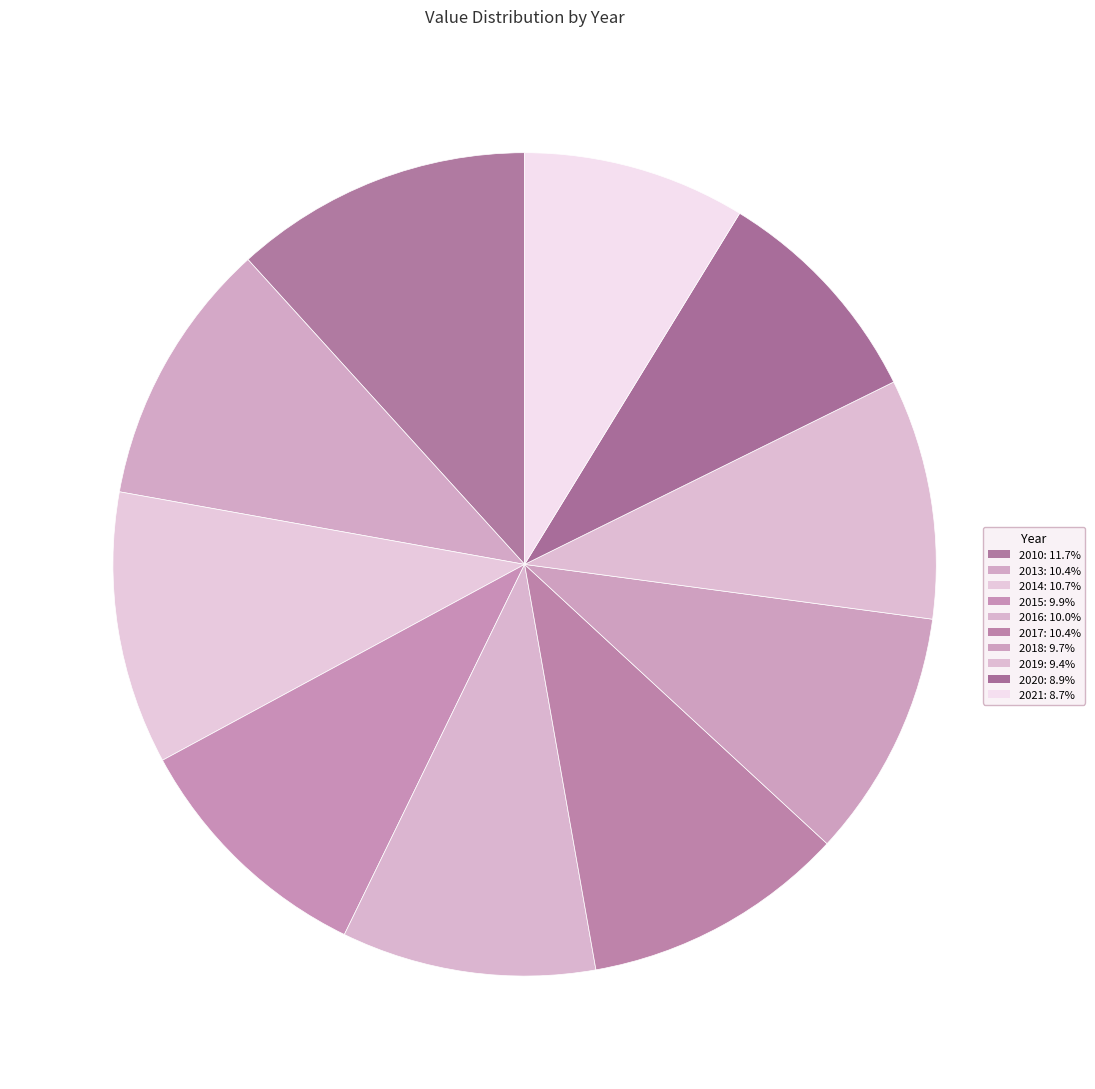

How many segments does this pie chart have?

10